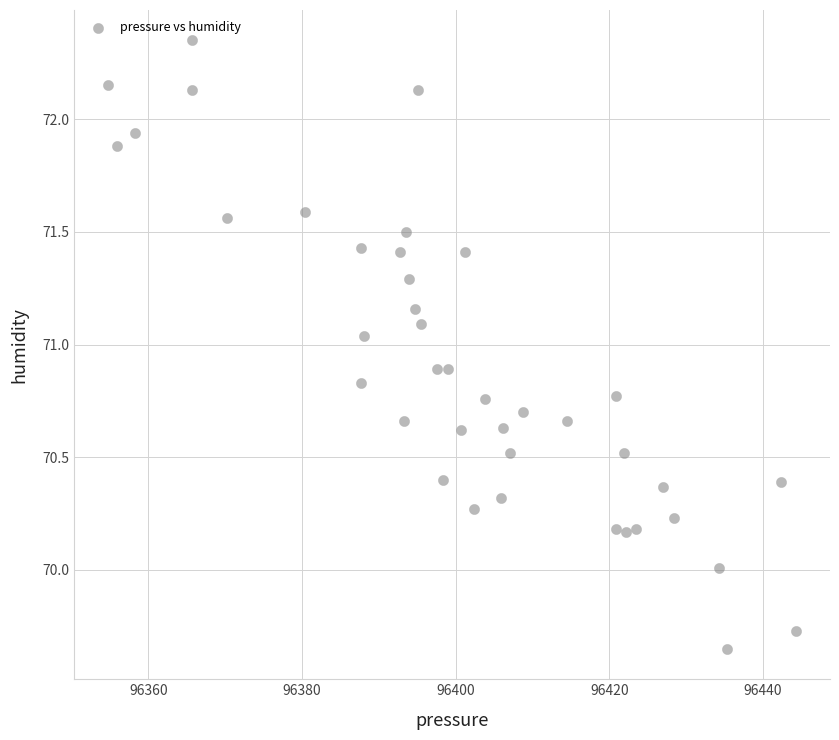

What is the range of Y values (max minus min)?

2.7